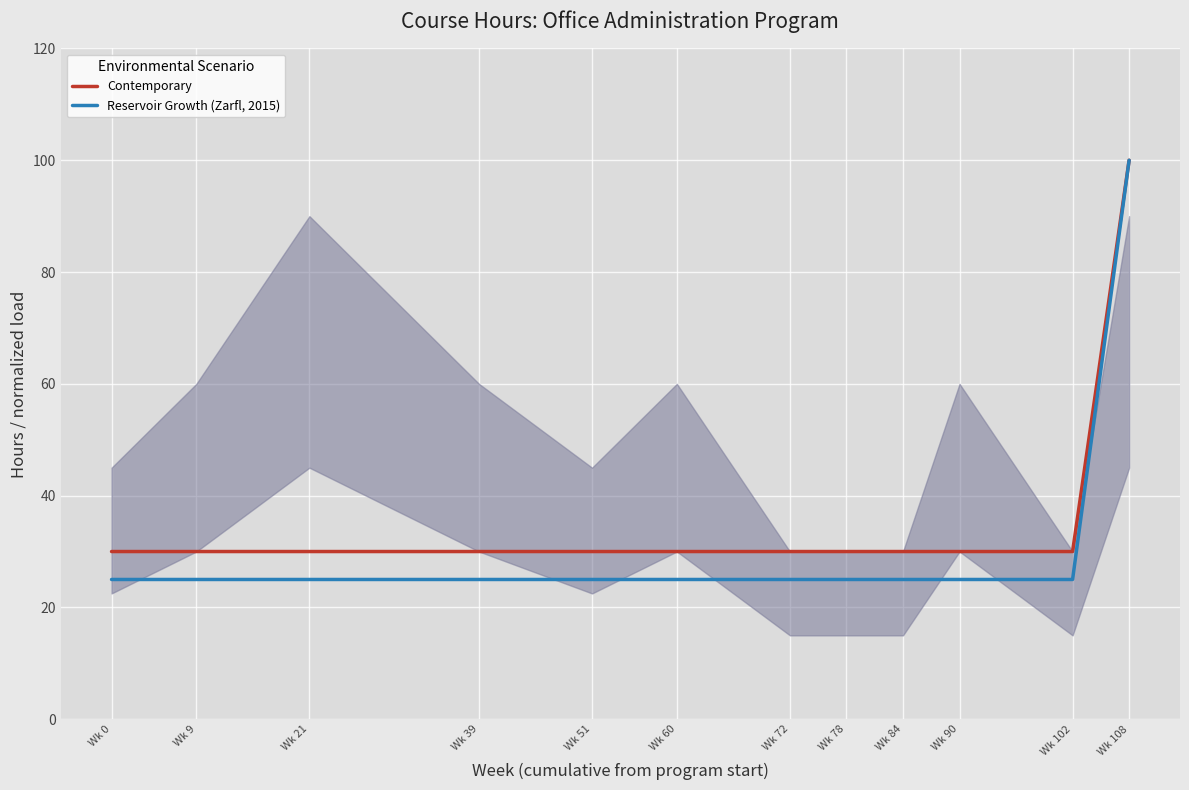

The Contemporary series shows 30 at Wk 72. True or false?

True